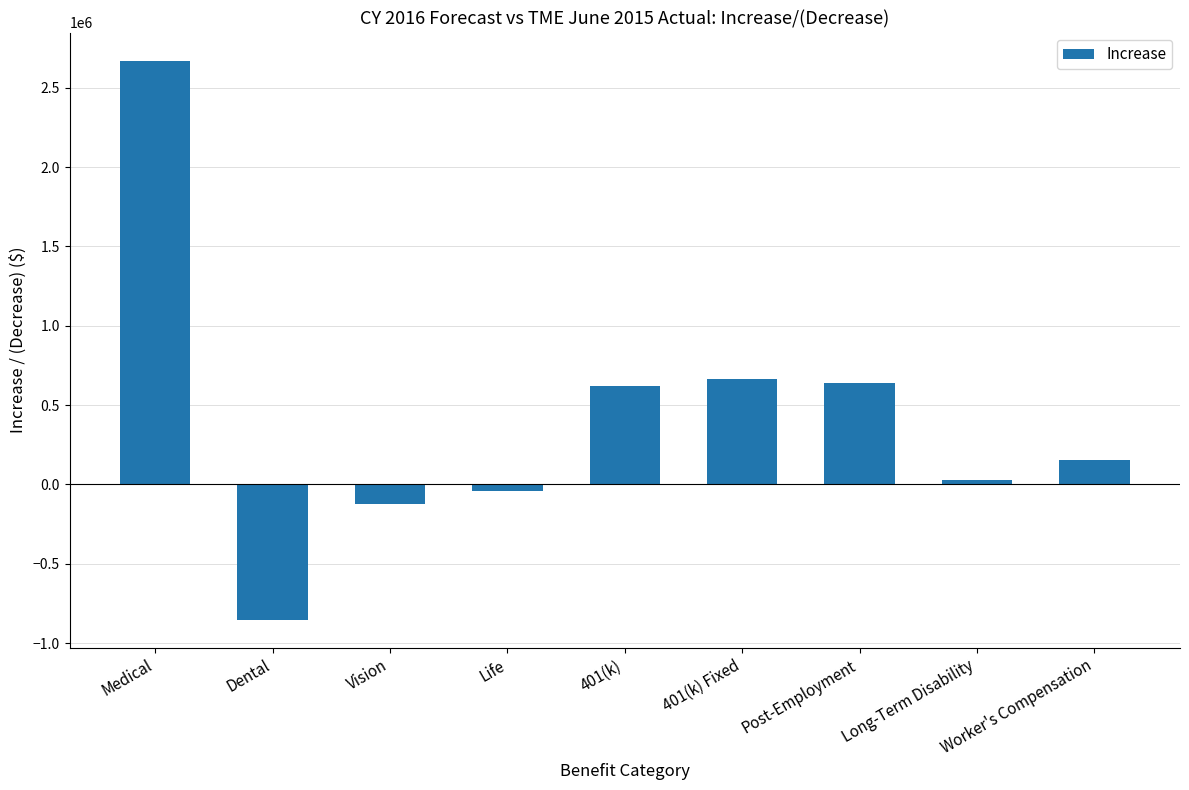

Count the number of data series in this chart.

1